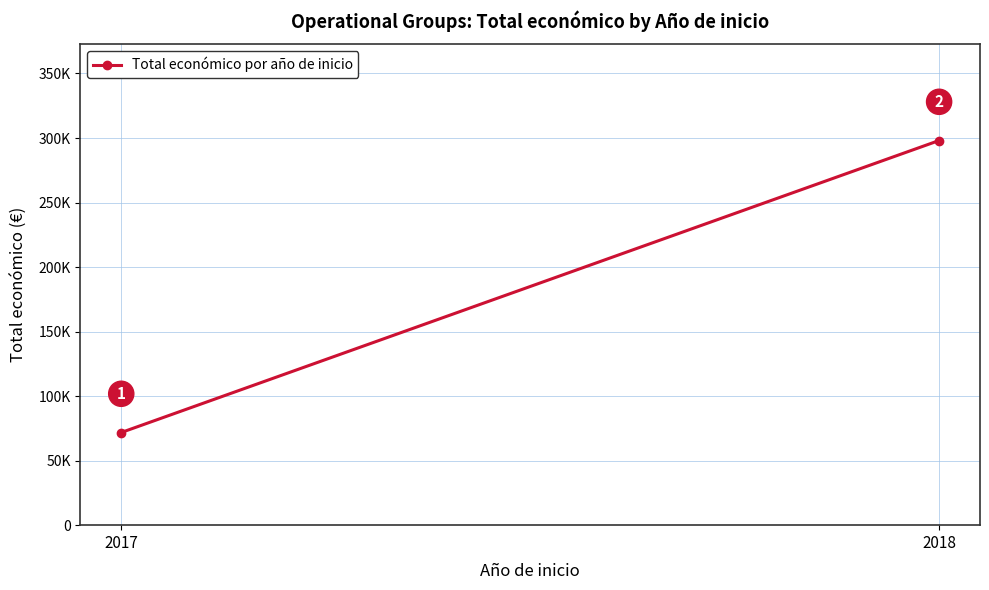

Which has a higher value, 2017 or 2018?

2018